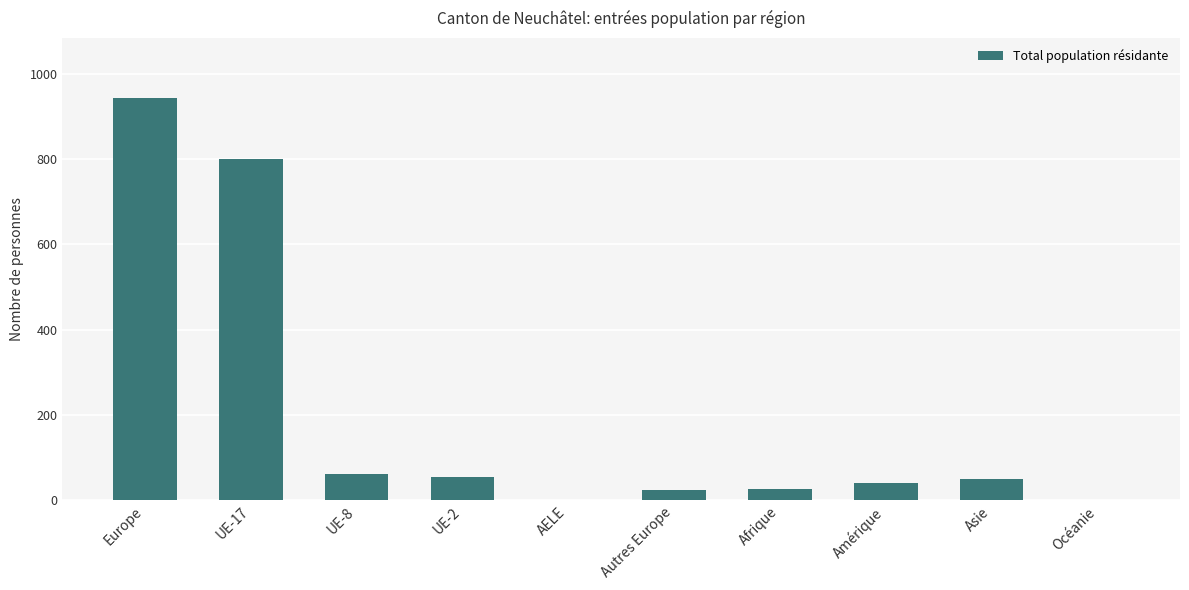

What is the change in value from Autres Europe to Océanie?

-24